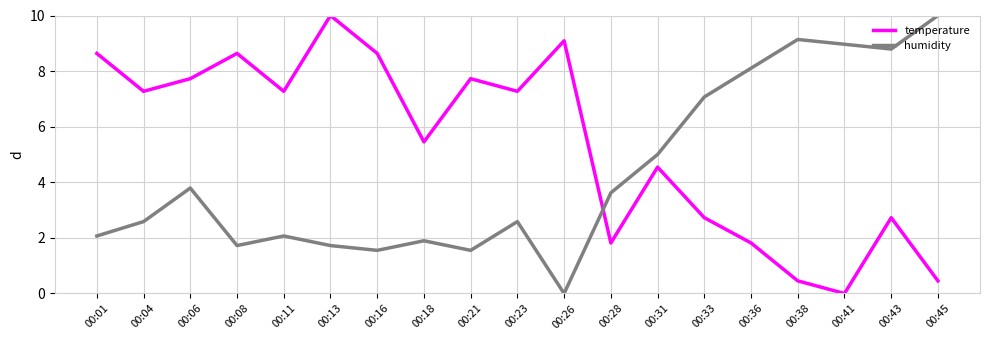

What is the difference between the second highest and second lowest values in the temperature series?

8.6